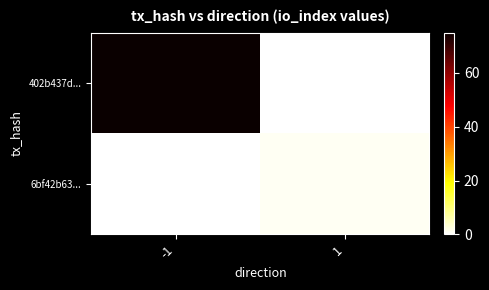

List the series in order of their overall mean, highest first.

402b437d..., 6bf42b63...